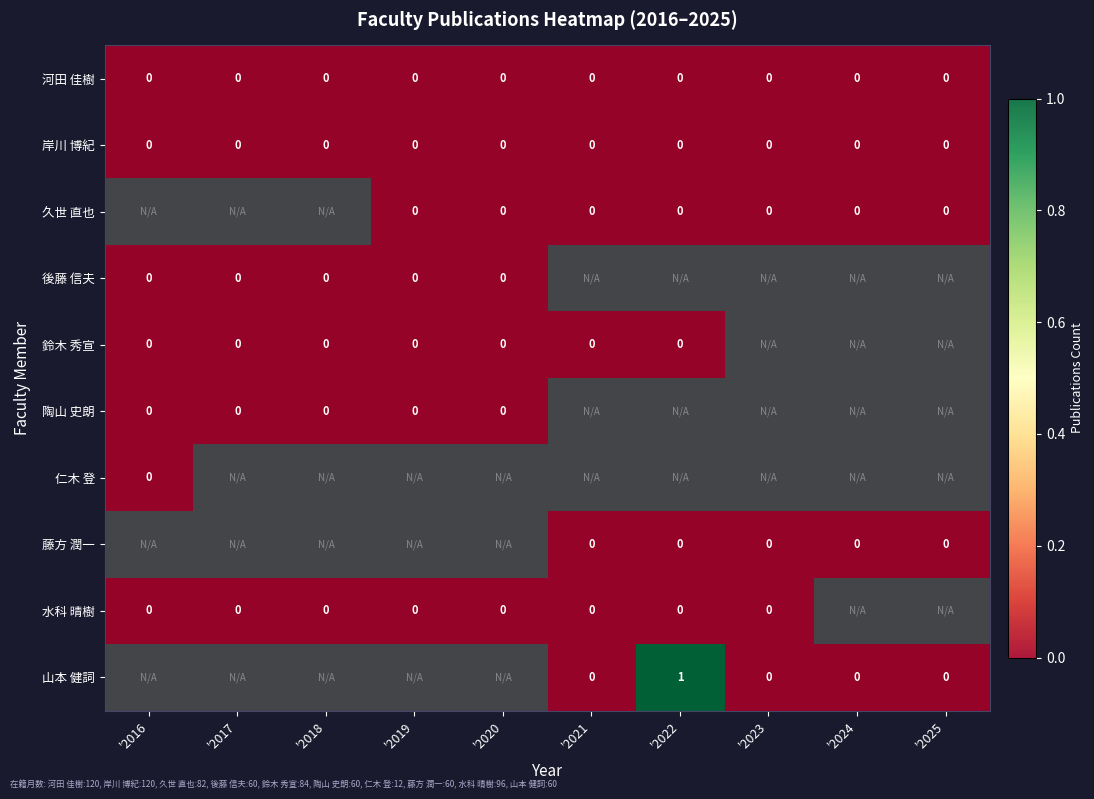

List the labels in order of 仁木 登 value, smallest first.

'2016, '2017, '2018, '2019, '2020, '2021, '2022, '2023, '2024, '2025